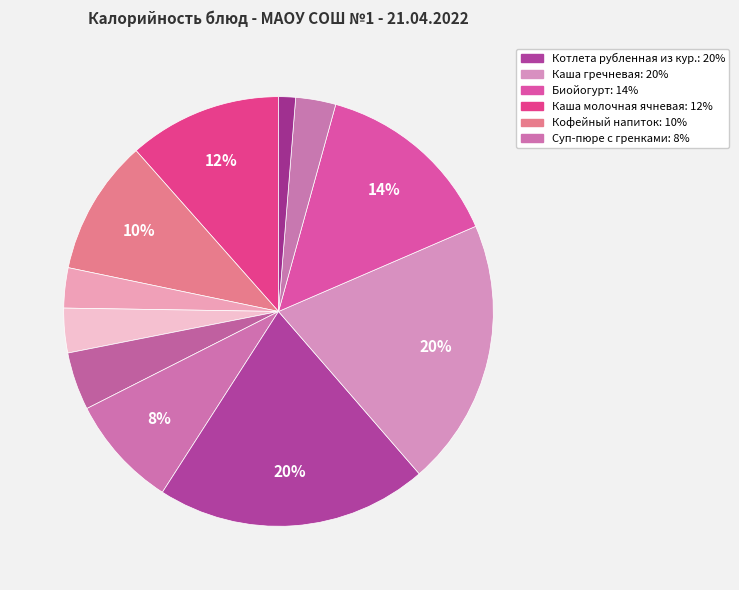

Count the number of slices in the pie.

11